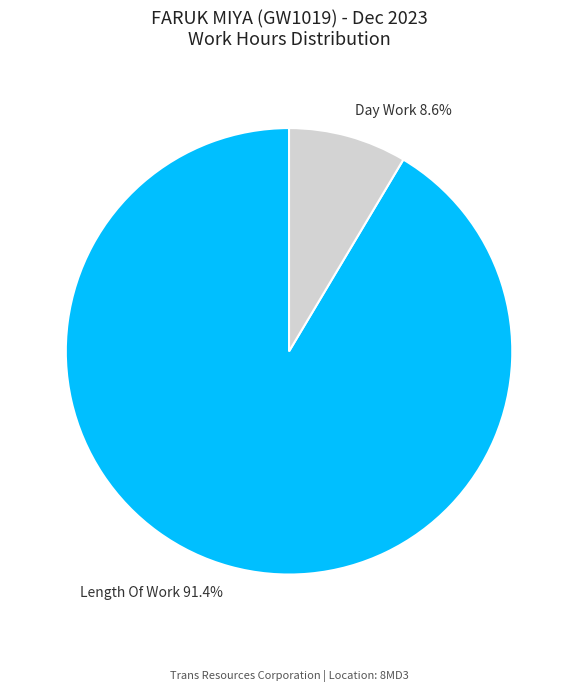

Which slice is the largest?

Length Of Work